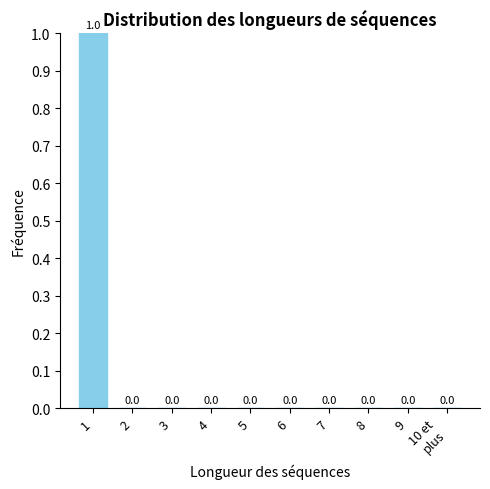

The chart shows a value of 0 at 4. True or false?

True